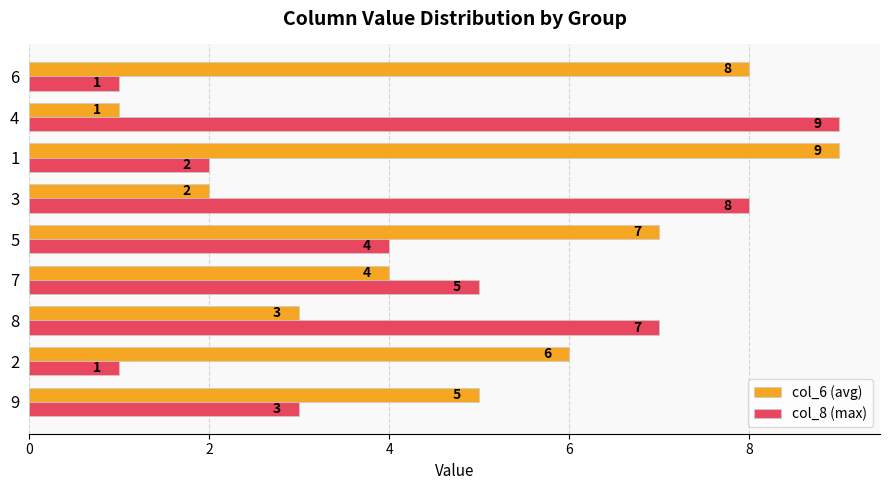

What is the spread (max minus min) of values at 6?

7